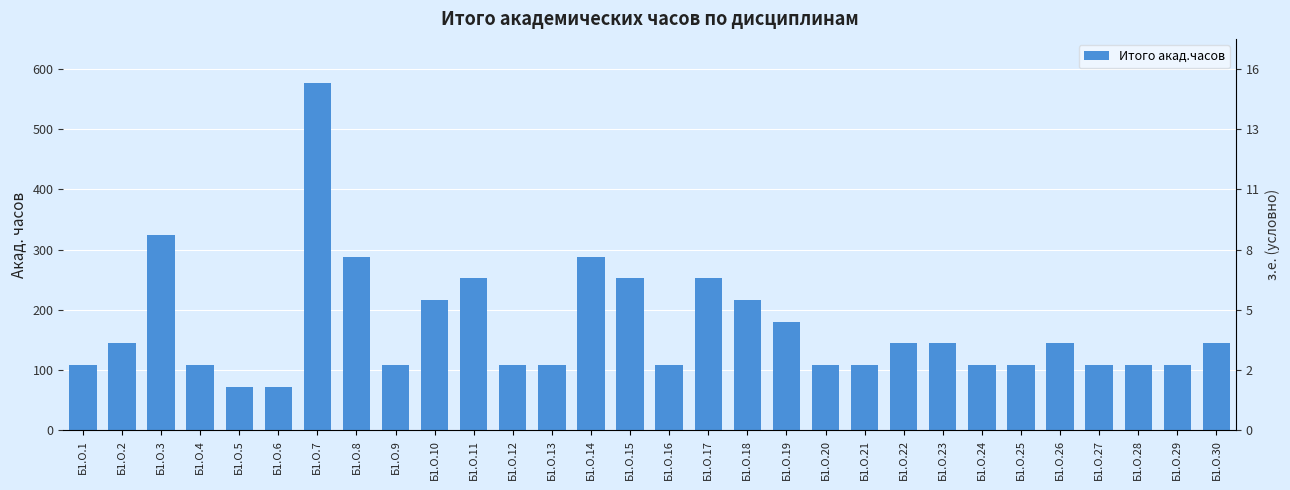

Rank the categories by value from lowest to highest.

Б1.О.5, Б1.О.6, Б1.О.1, Б1.О.4, Б1.О.9, Б1.О.12, Б1.О.13, Б1.О.16, Б1.О.20, Б1.О.21, Б1.О.24, Б1.О.25, Б1.О.27, Б1.О.28, Б1.О.29, Б1.О.2, Б1.О.22, Б1.О.23, Б1.О.26, Б1.О.30, Б1.О.19, Б1.О.10, Б1.О.18, Б1.О.11, Б1.О.15, Б1.О.17, Б1.О.8, Б1.О.14, Б1.О.3, Б1.О.7